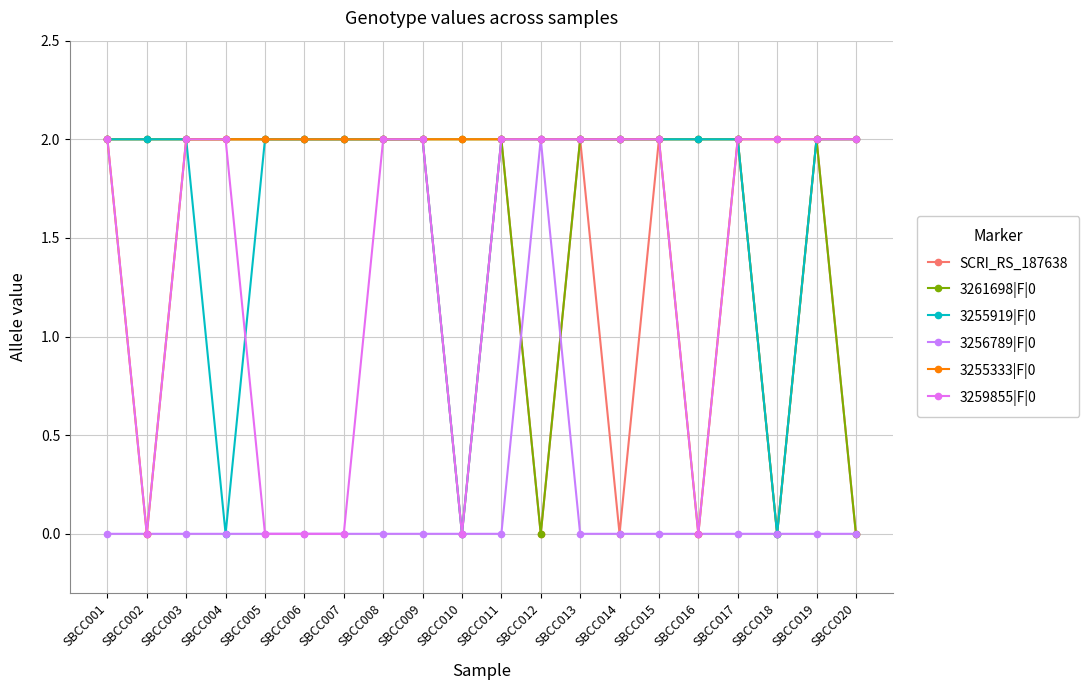

Does the chart have visible grid lines?

Yes